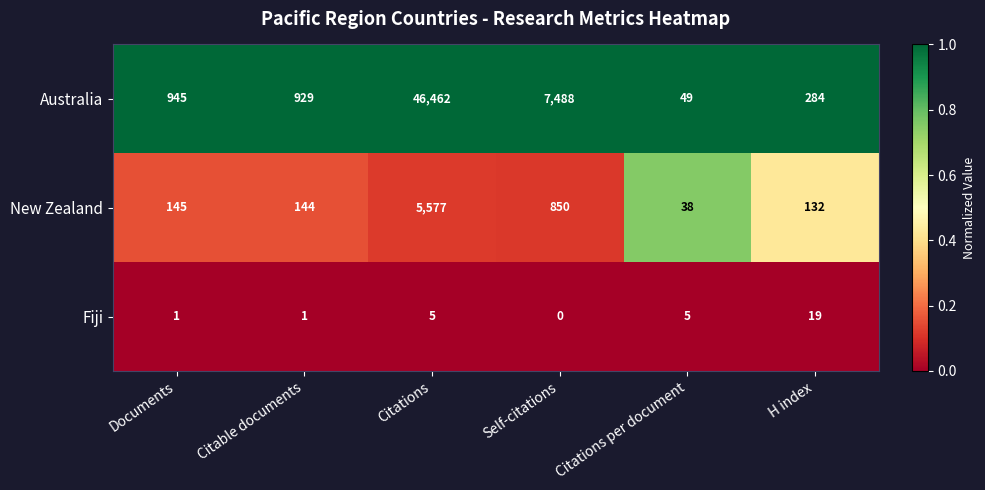

What value does the Australia series have at Documents?

945